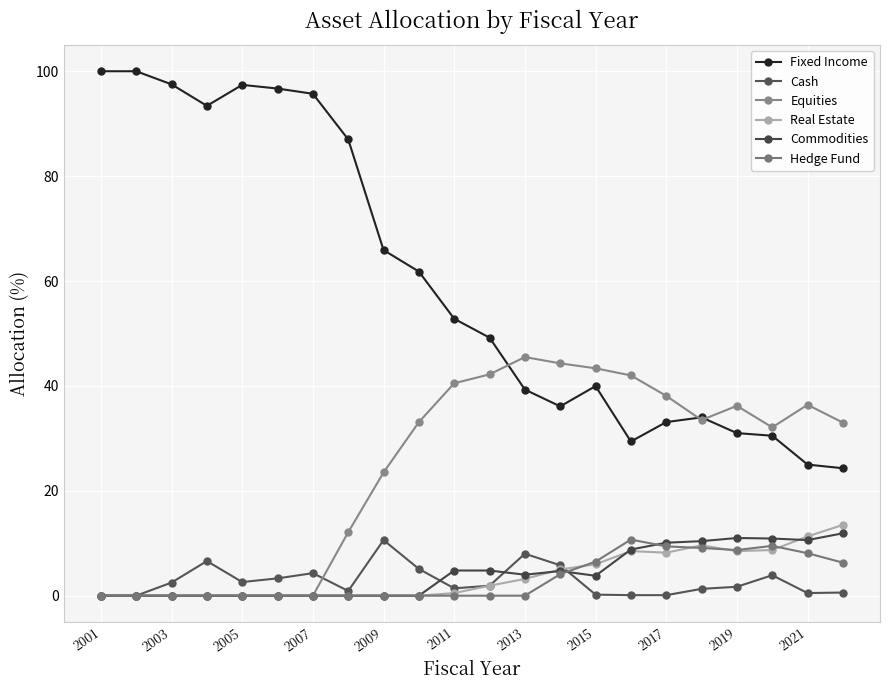

What are all the series names shown in the legend?

Fixed Income, Cash, Equities, Real Estate, Commodities, Hedge Fund